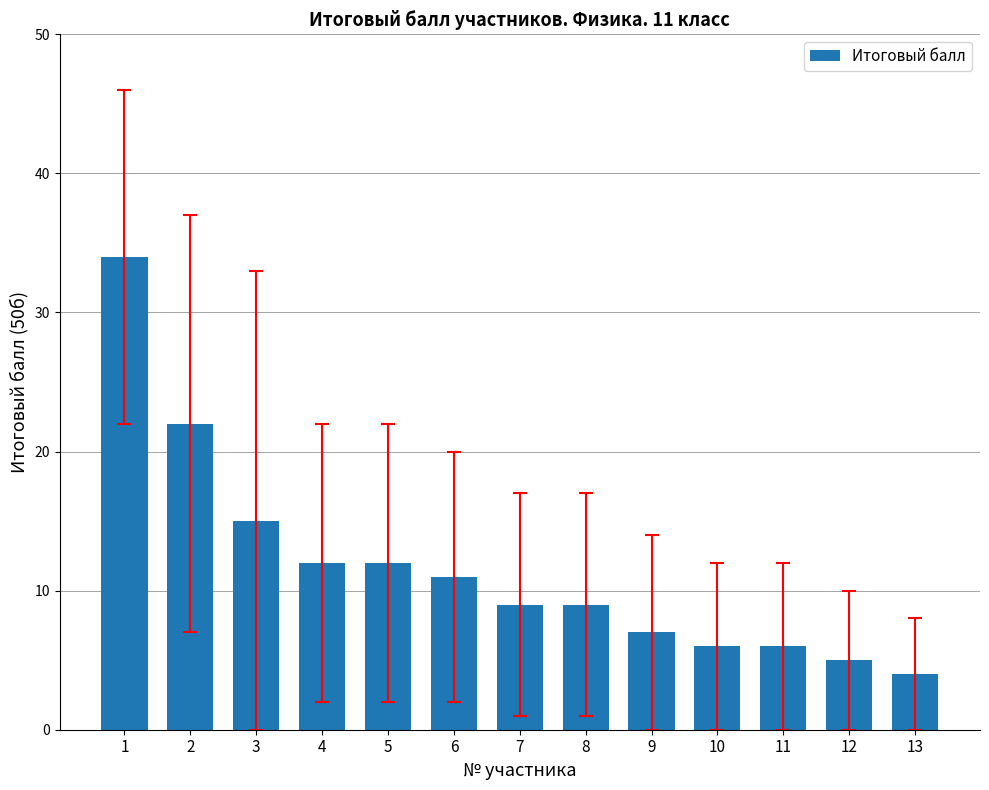

What is the greatest value displayed?

34